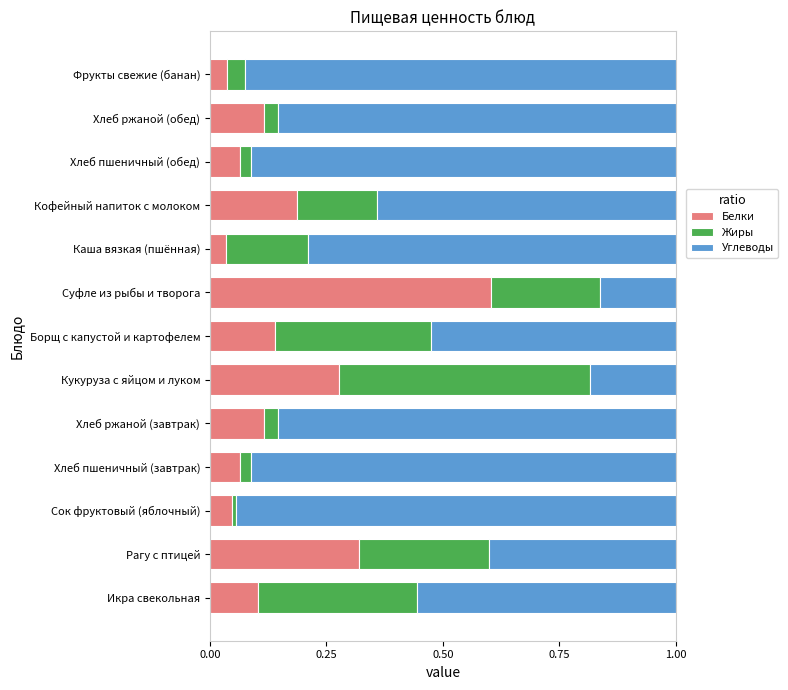

Which category has the highest value in the Белки series?

Суфле из рыбы и творога